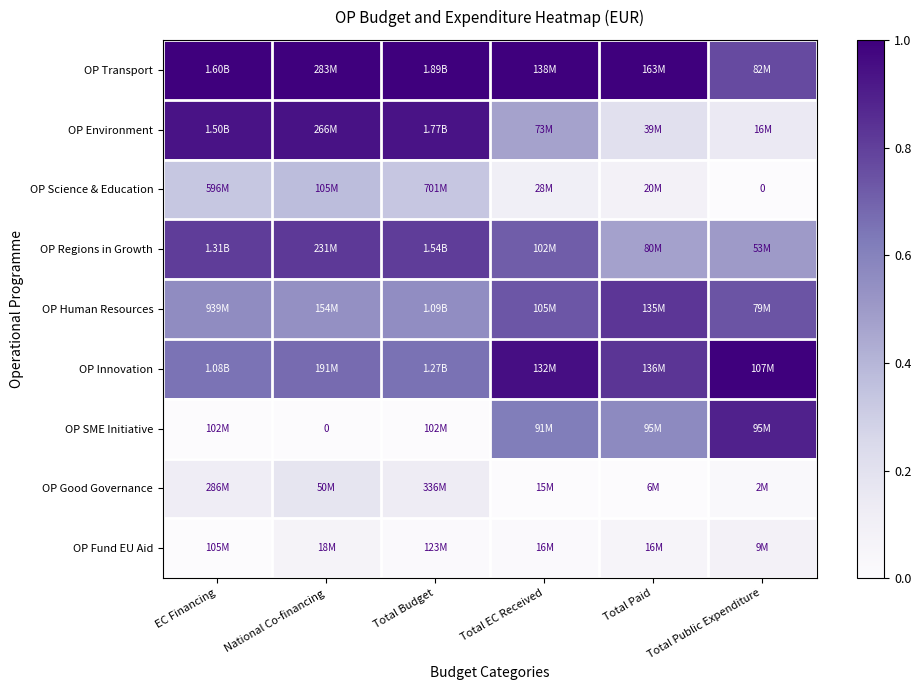

What is the total value across all series at Total Paid?

4.1